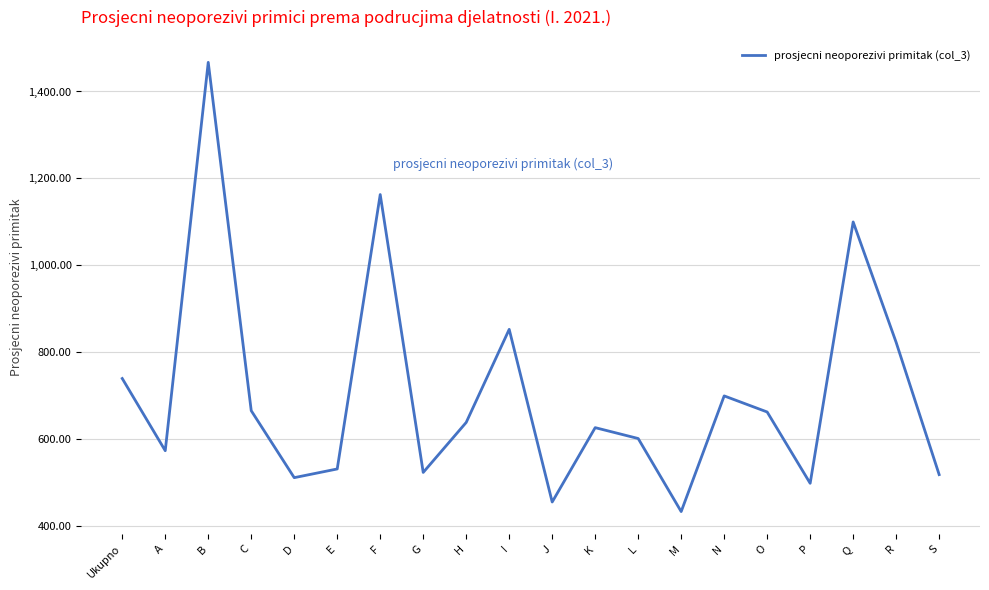

What position from the right is K?

9